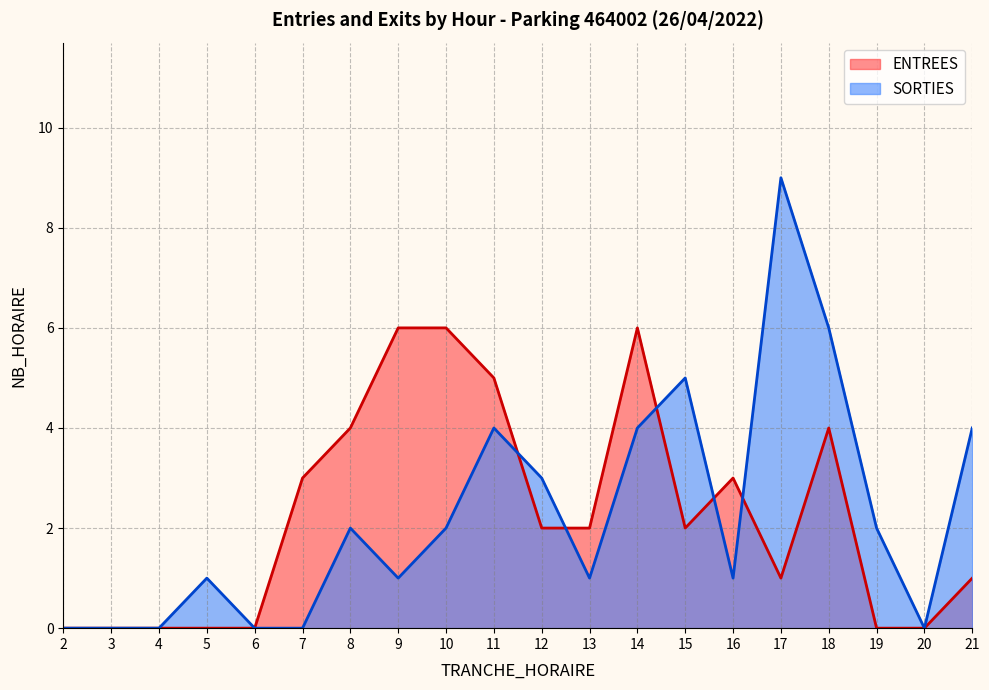

List the labels in order of ENTREES value, largest first.

9, 10, 14, 11, 8, 18, 7, 16, 12, 13, 15, 17, 21, 2, 3, 4, 5, 6, 19, 20